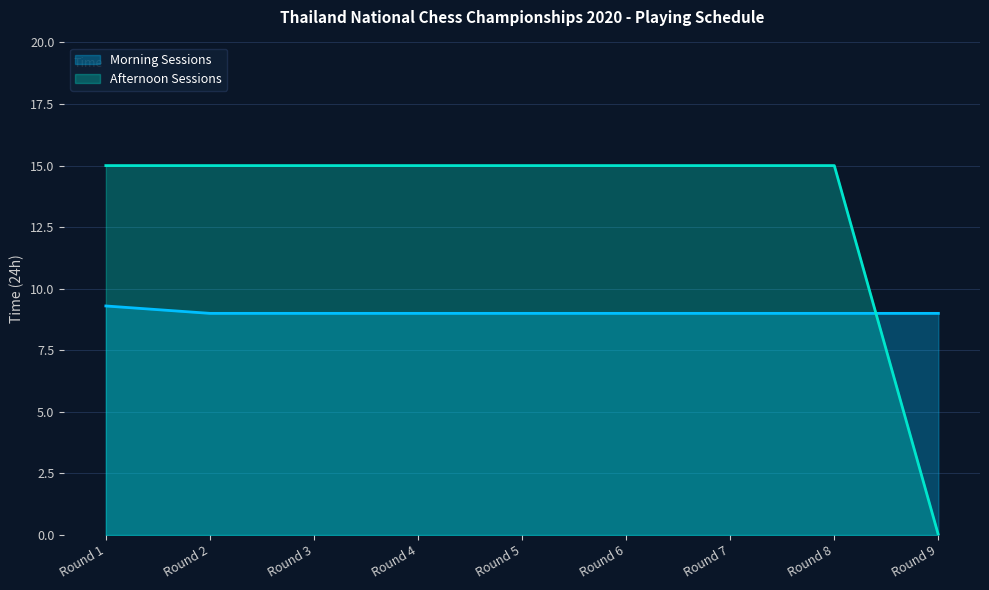

Which series has the largest total across all categories?

Afternoon Sessions